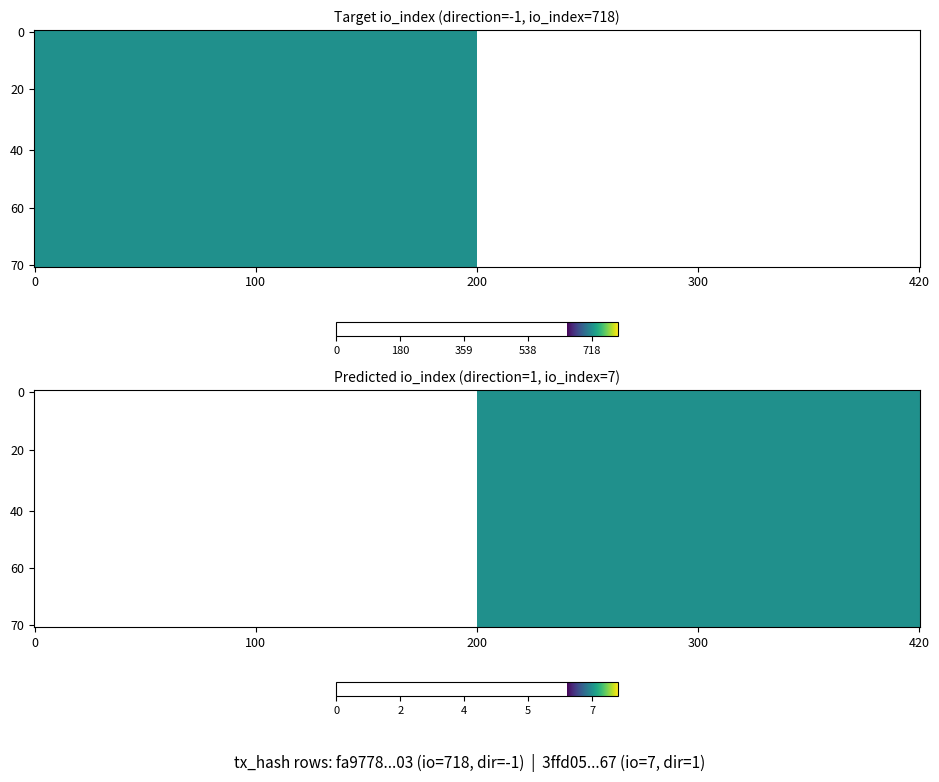

What is the total value across all series at io_index?

725